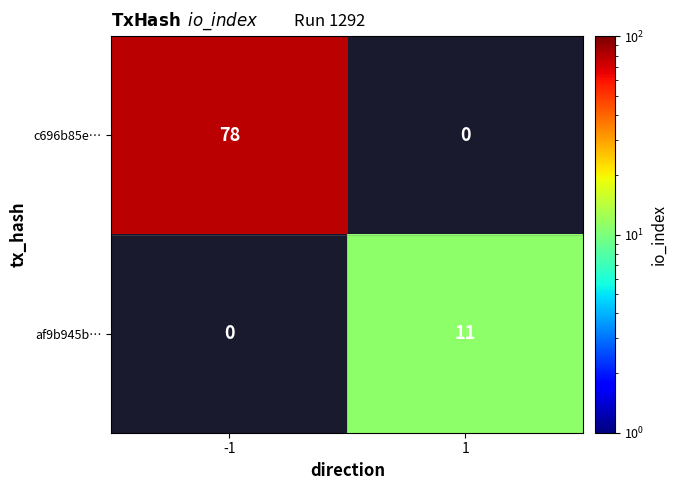

The c696b85e… series shows 128 at -1. True or false?

False